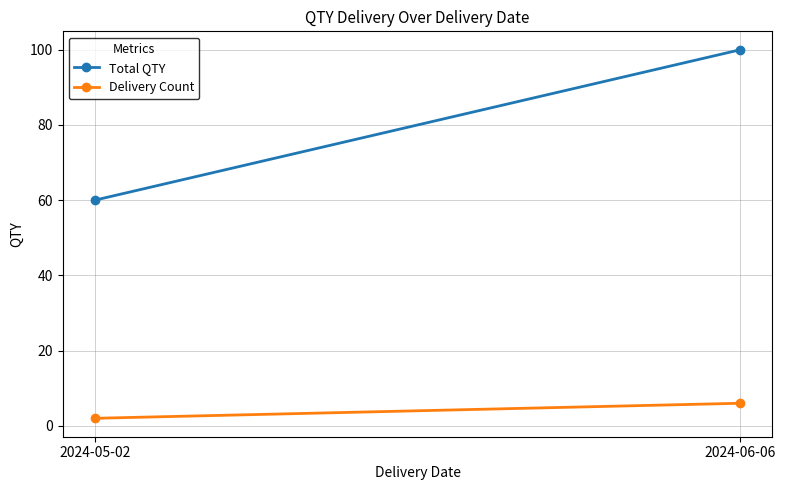

At how many categories does at least one series exceed 53?

2